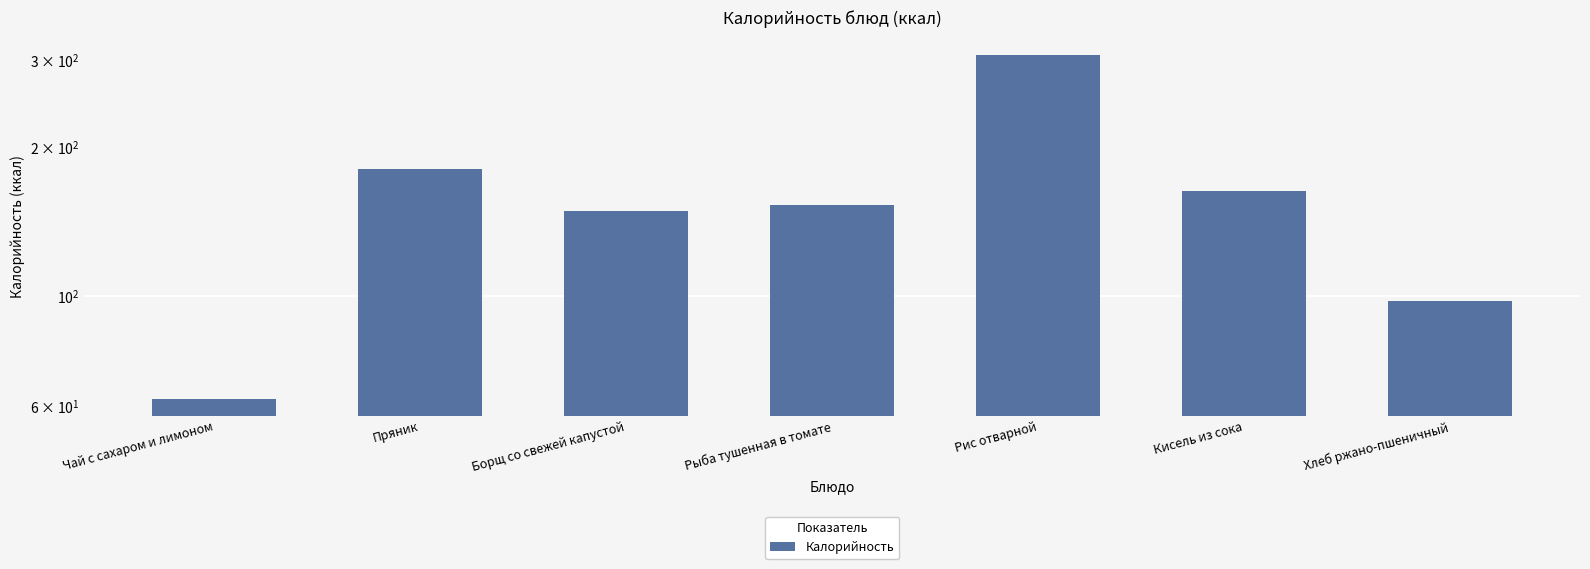

What is the difference between the maximum and minimum values?

245.6